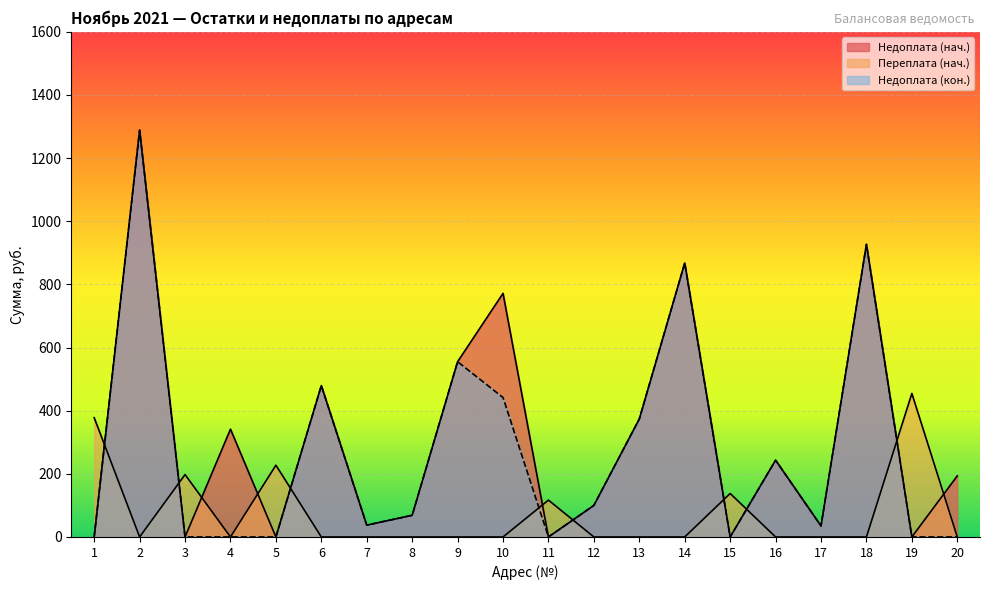

What is the difference between the Недоплата (кон.) values at 4 and 14?

867.8